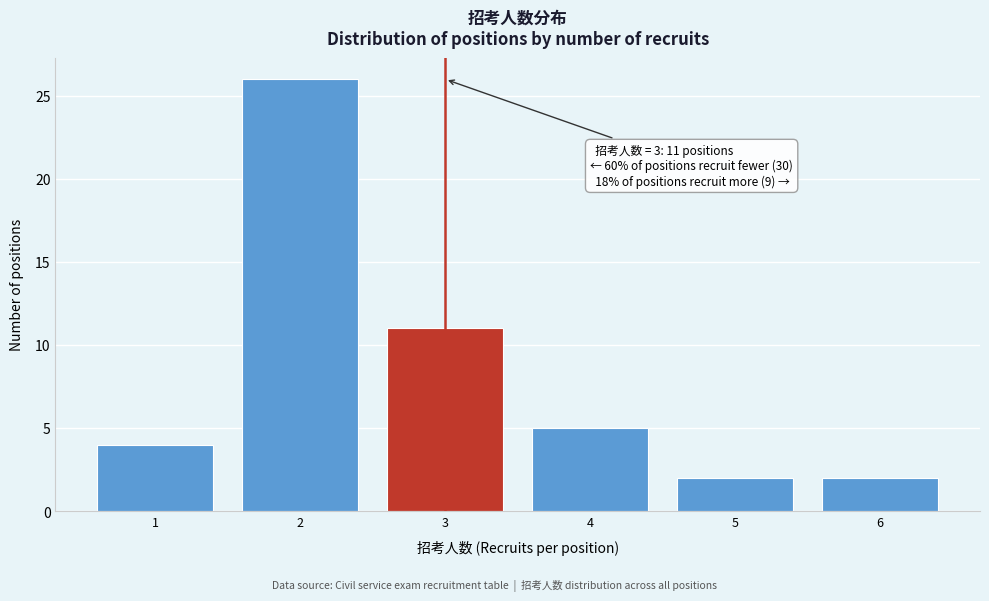

Reading left to right, transcribe all the data shown in this chart.

4	26	11	5	2	2